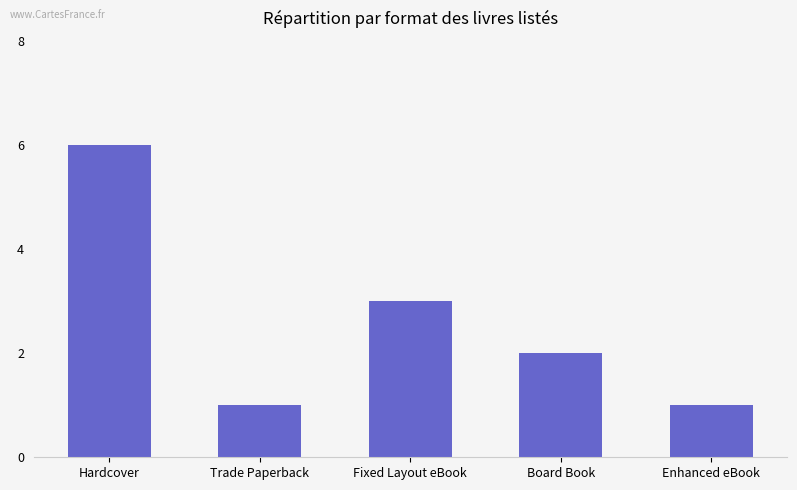

Reading left to right, list all the values displayed in this chart.

6	1	3	2	1